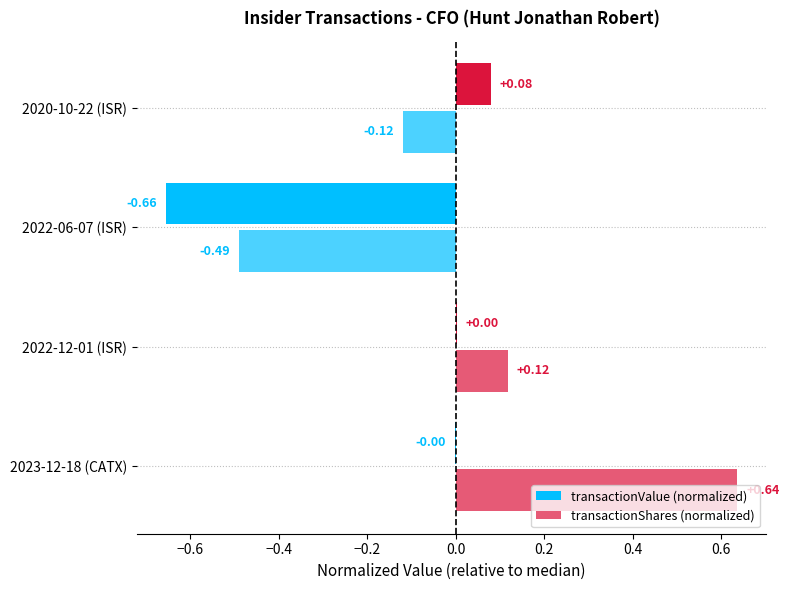

Which series has the largest total across all categories?

transactionShares (normalized)